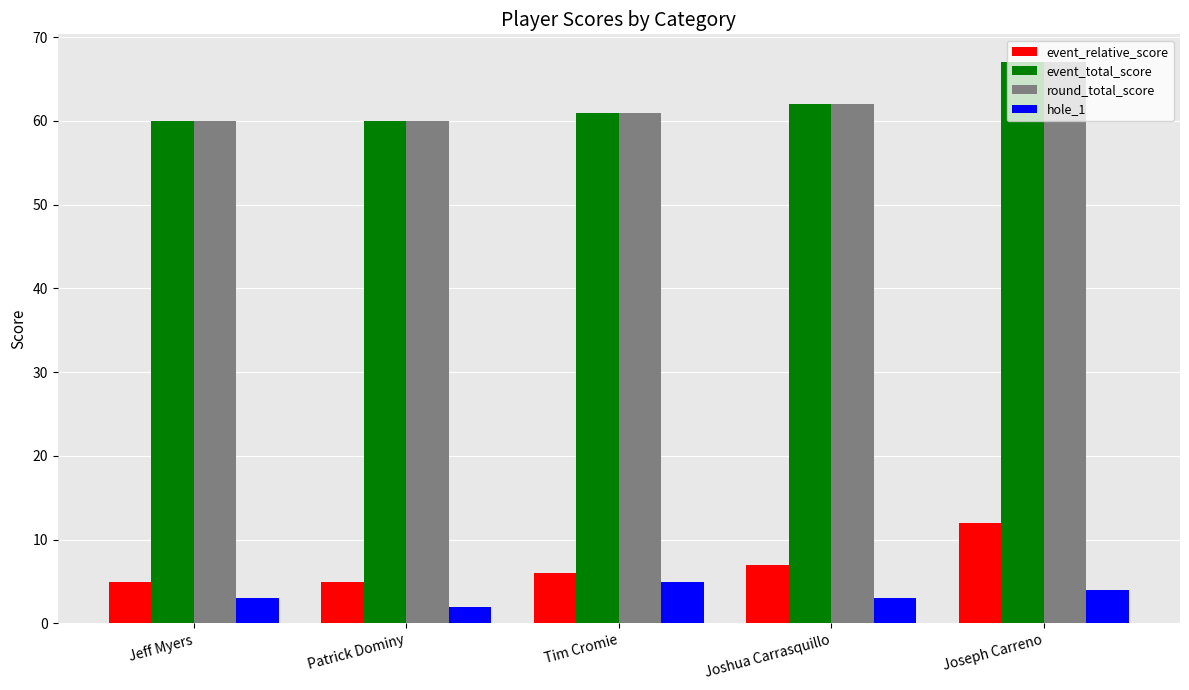

What value does the round_total_score series have at Joseph Carreno?

67